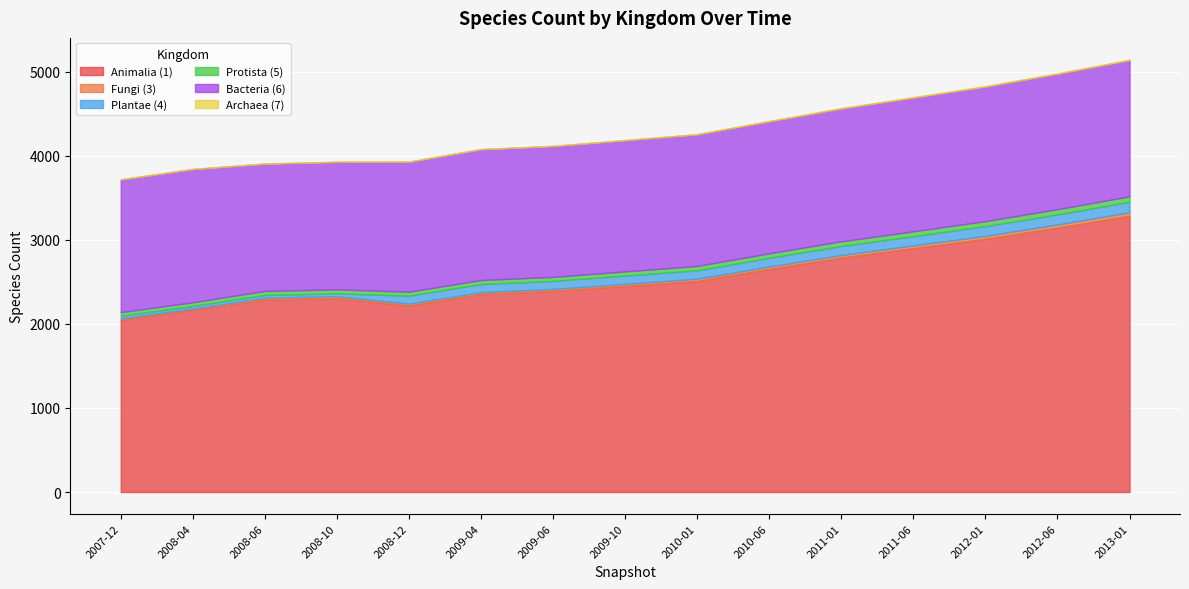

Which series changed the most between 2008-10 and 2012-06?

Animalia (1)